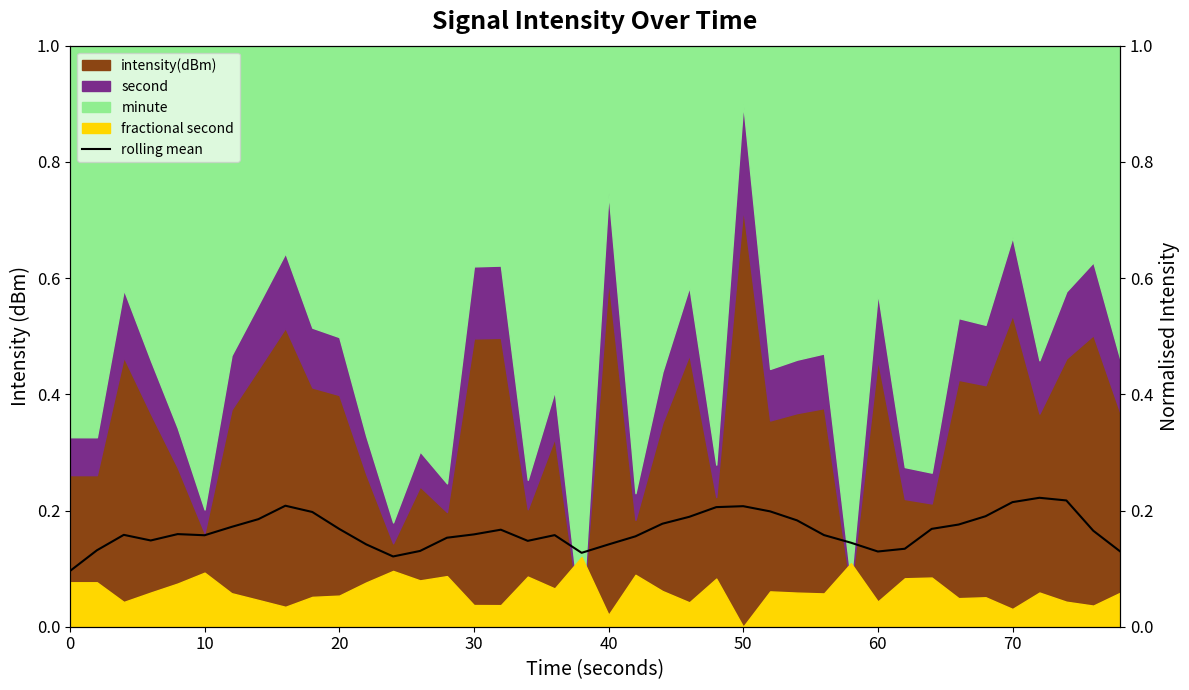

How many points are higher than both their immediate neighbors (excluding endpoints)?

7